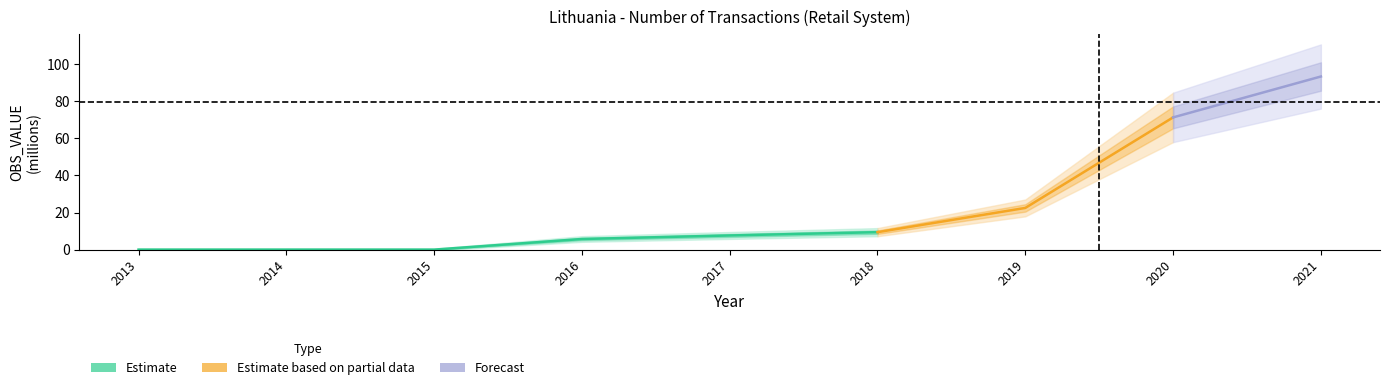

What is the difference between the values at 2021 and 2018?

83.9